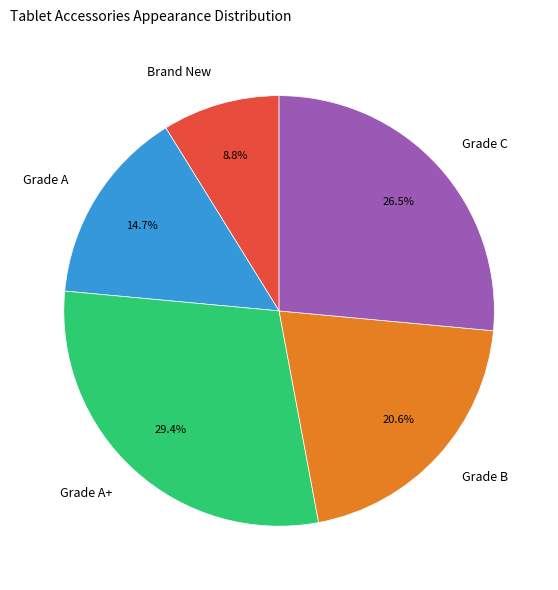

What is the ratio of the value at Brand New to the value at Grade A?

0.6